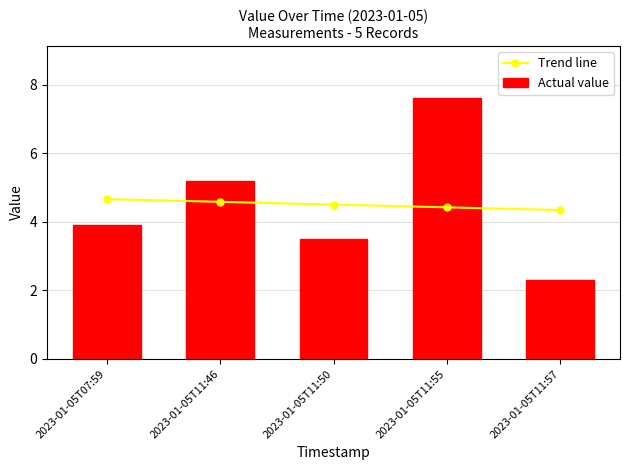

Reading left to right, list all the values displayed in this chart.

Trend line: 2023-01-05T07:59=4.7	2023-01-05T11:46=4.6	2023-01-05T11:50=4.5	2023-01-05T11:55=4.4	2023-01-05T11:57=4.3
Actual value: 2023-01-05T07:59=3.9	2023-01-05T11:46=5.2	2023-01-05T11:50=3.5	2023-01-05T11:55=7.6	2023-01-05T11:57=2.3